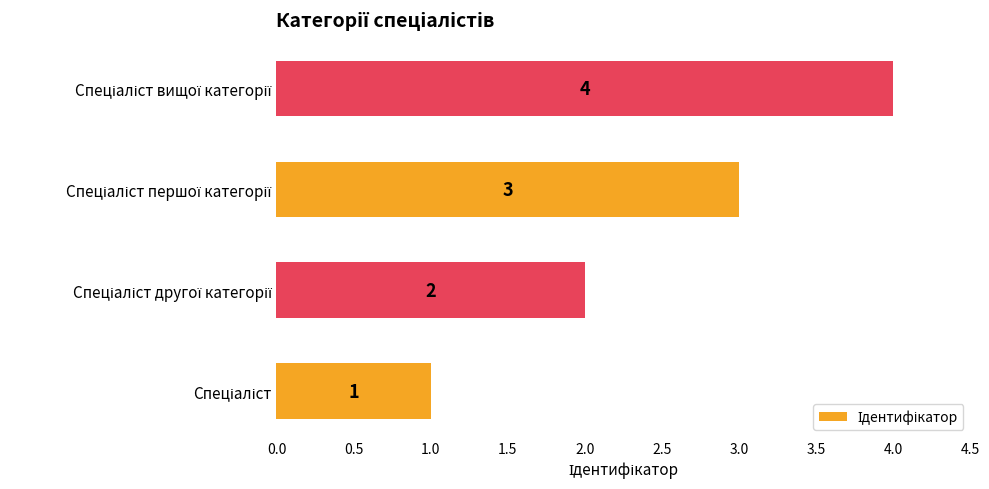

What is the sum of all values?

10